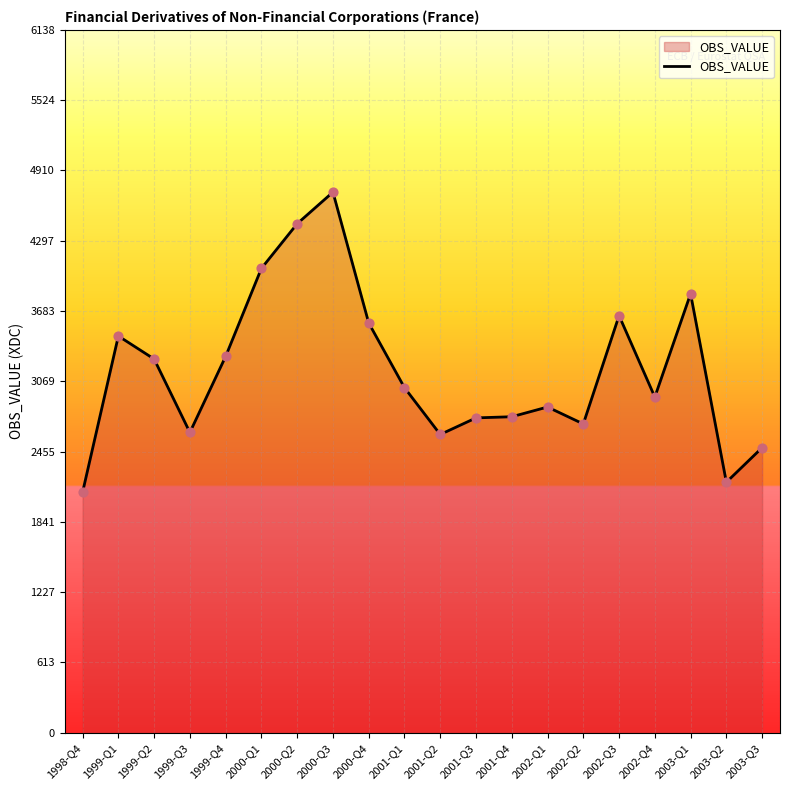

Which has a higher value, 2000-Q4 or 1999-Q4?

2000-Q4